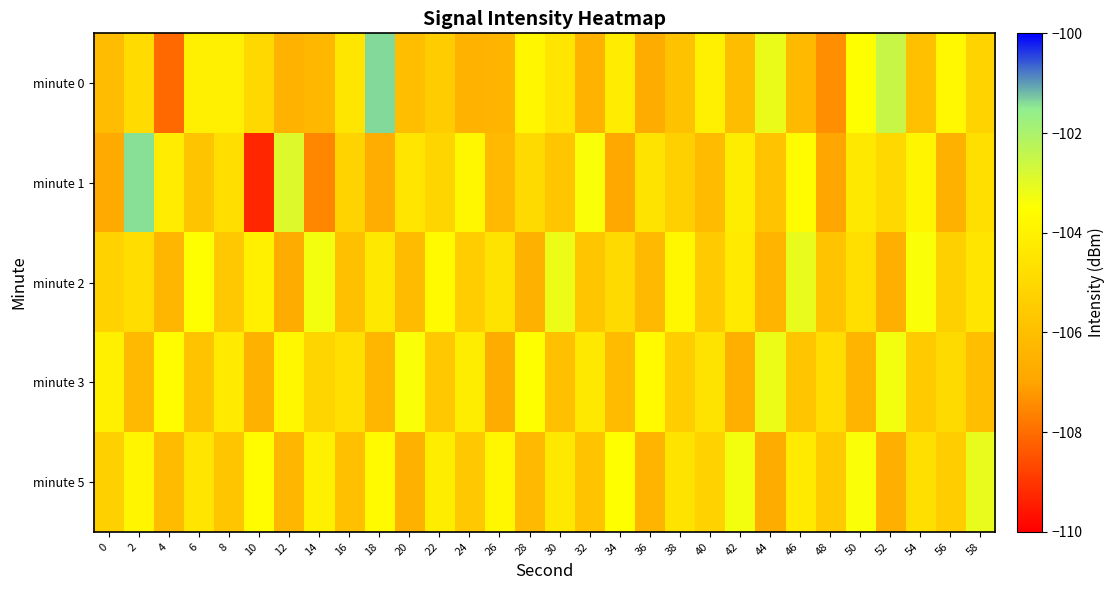

What is the total value across all series at 24?

-525.4